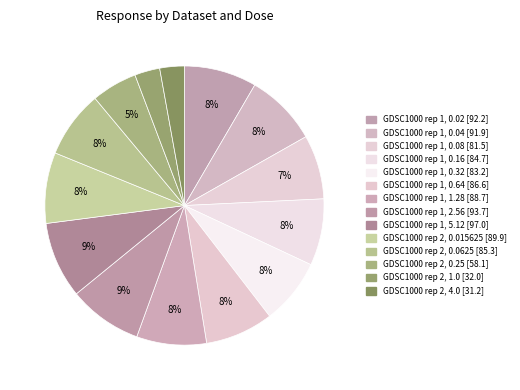

Is the sum of GDSC1000 rep 1, 2.56 and GDSC1000 rep 1, 0.16 greater than half?

No